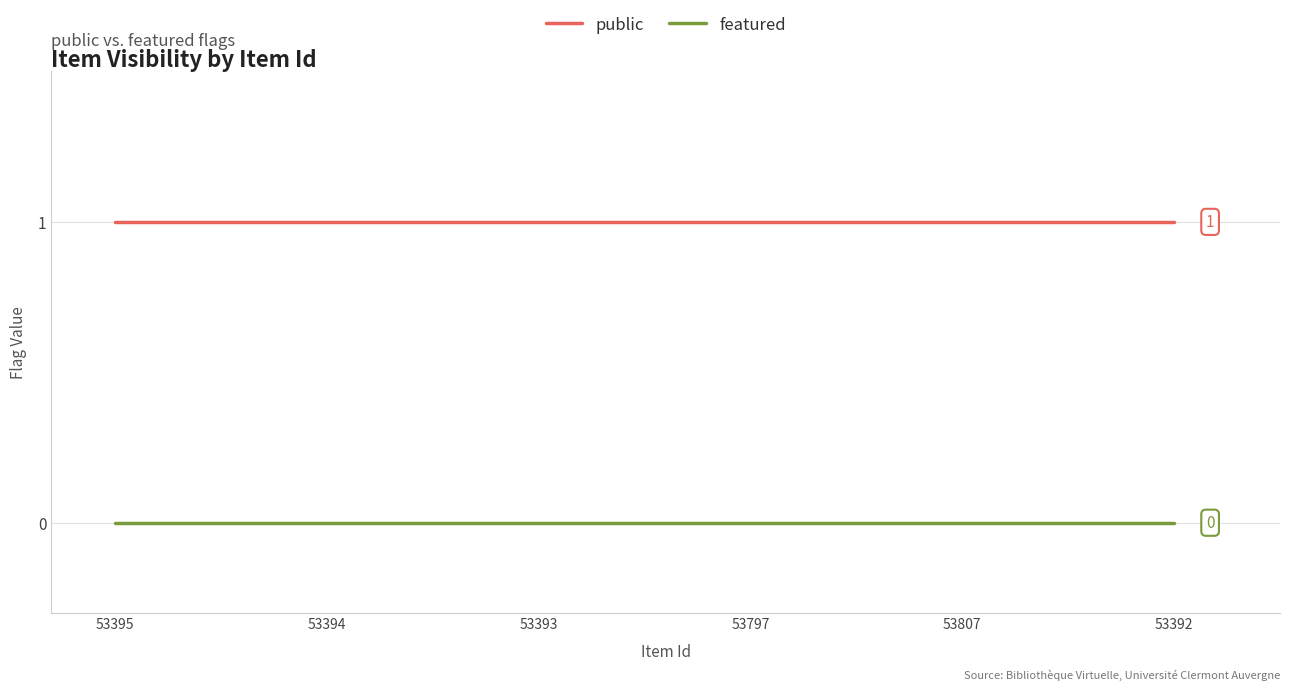

What is the spread (max minus min) of values at 53797?

1